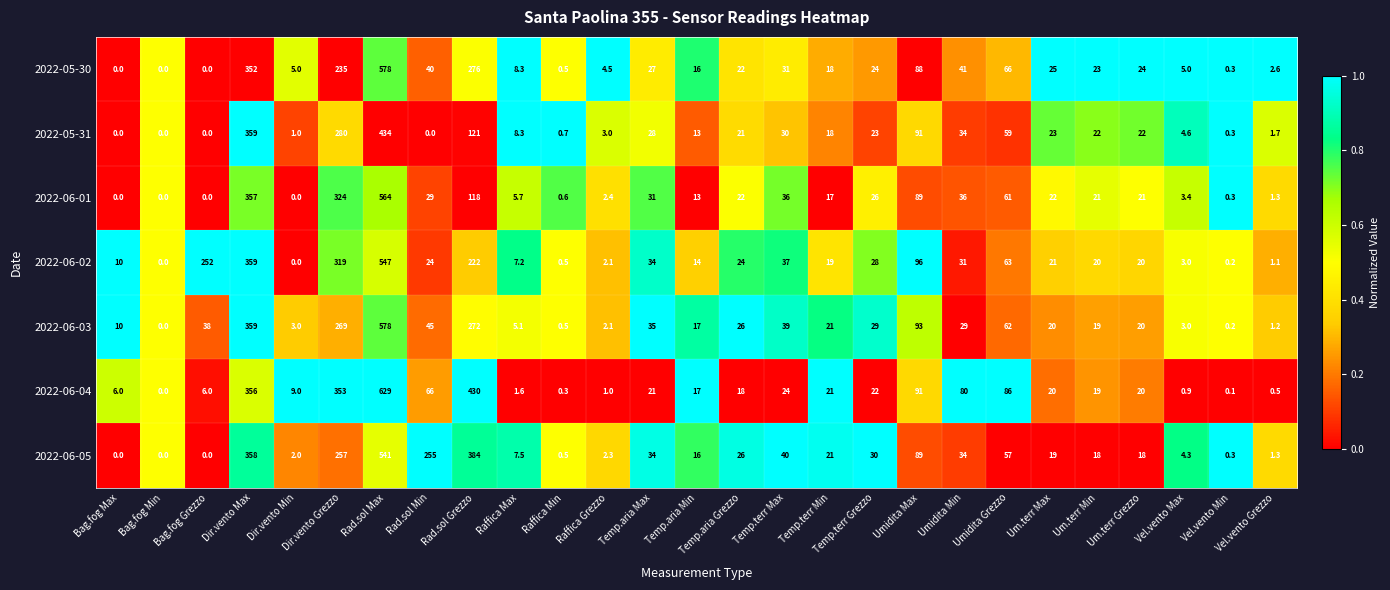

What is the difference between the 2022-05-30 values at Rad.sol Max and Bag.fog Max?

578.0